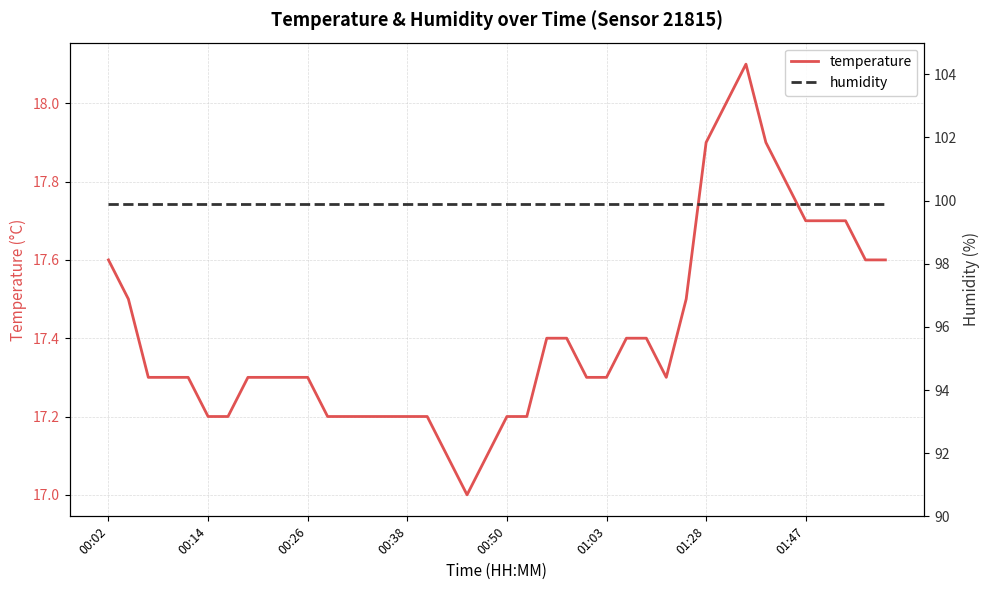

The temperature series shows 26.2 at 01:28. True or false?

False